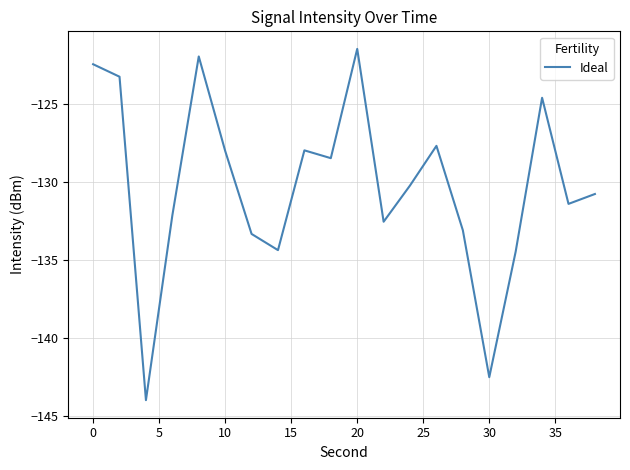

What is the difference between the maximum and minimum values?

22.5